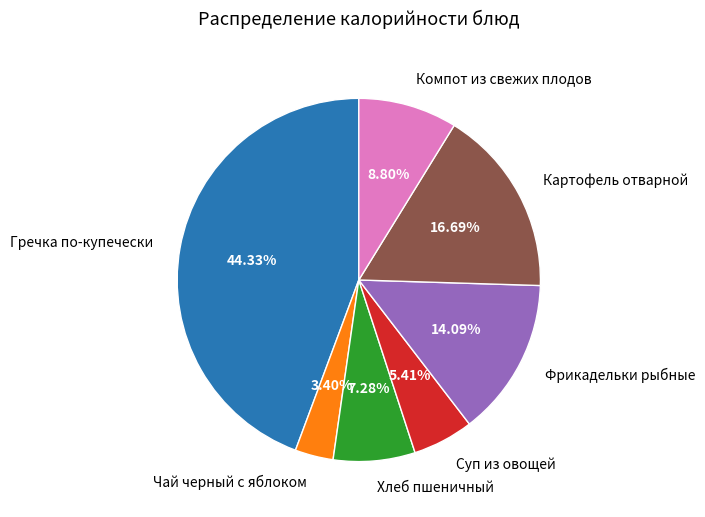

What is the smallest slice in the pie chart?

Чай черный с яблоком